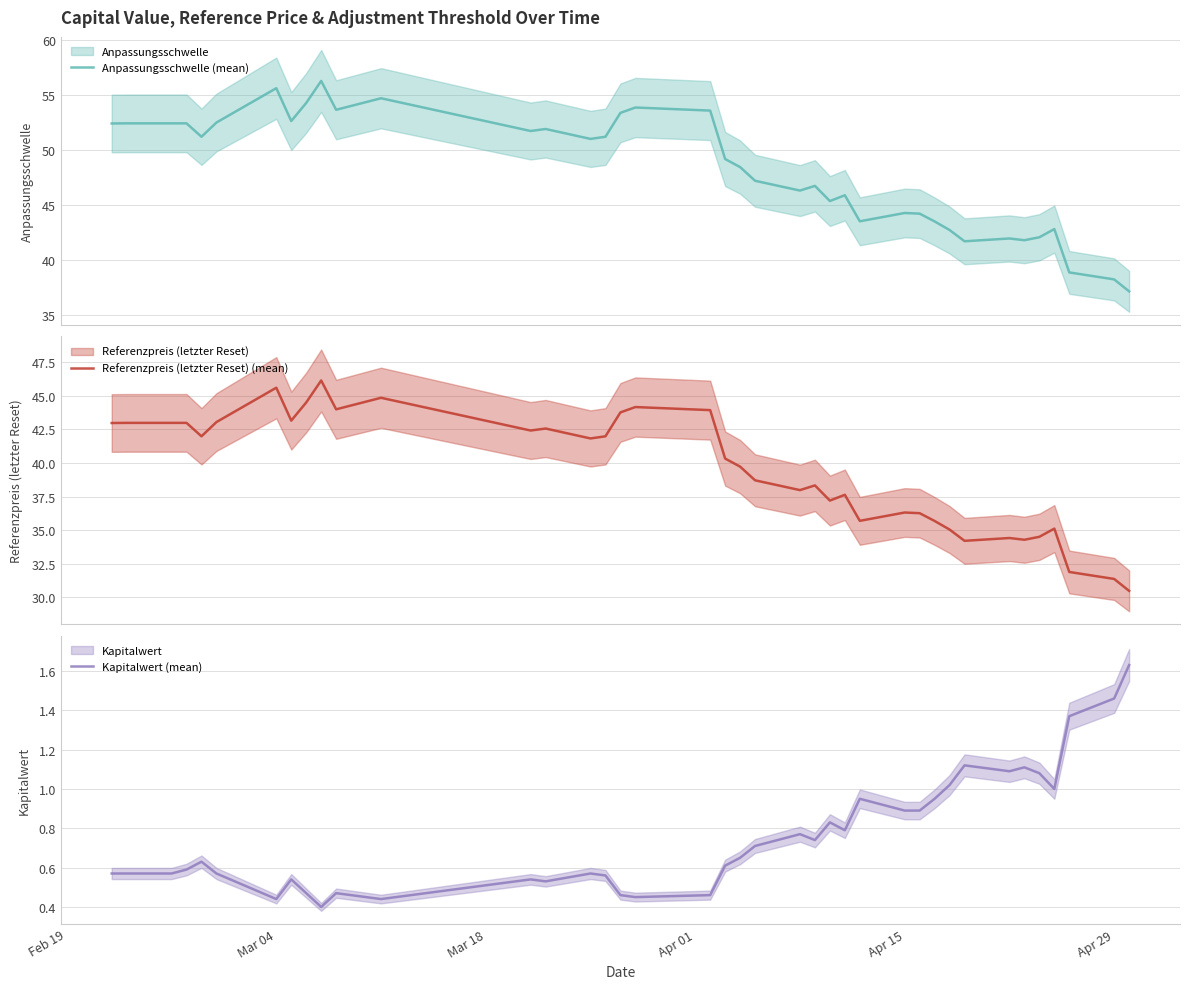

True or false: Kapitalwert (mean) and Referenzpreis (letzter Reset) (mean) cross at least once.

False